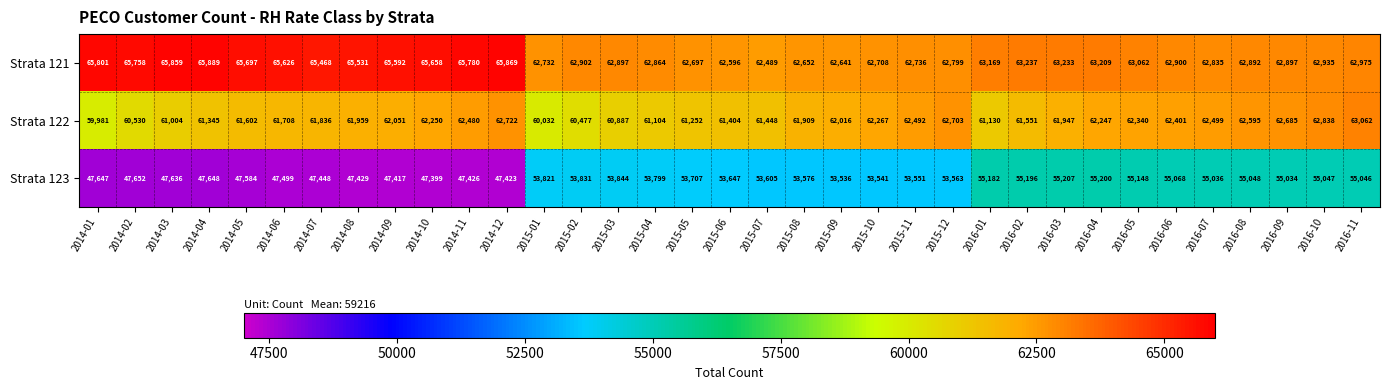

List the series in order of their overall mean, highest first.

Strata 121, Strata 122, Strata 123